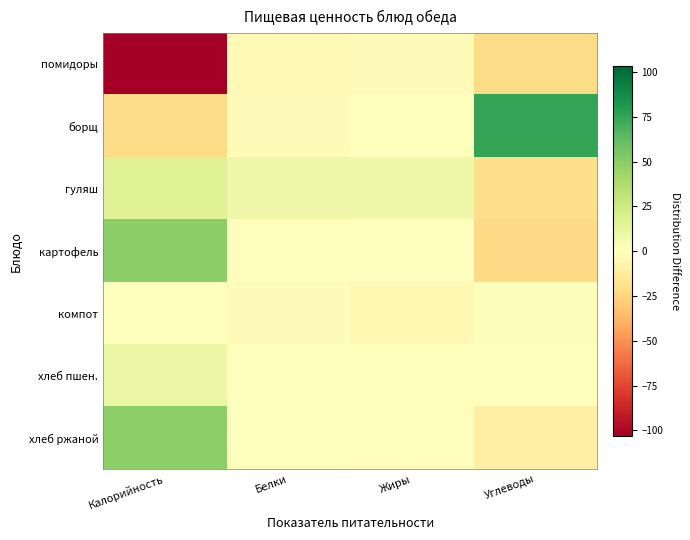

Which series has the largest total across all categories?

борщ